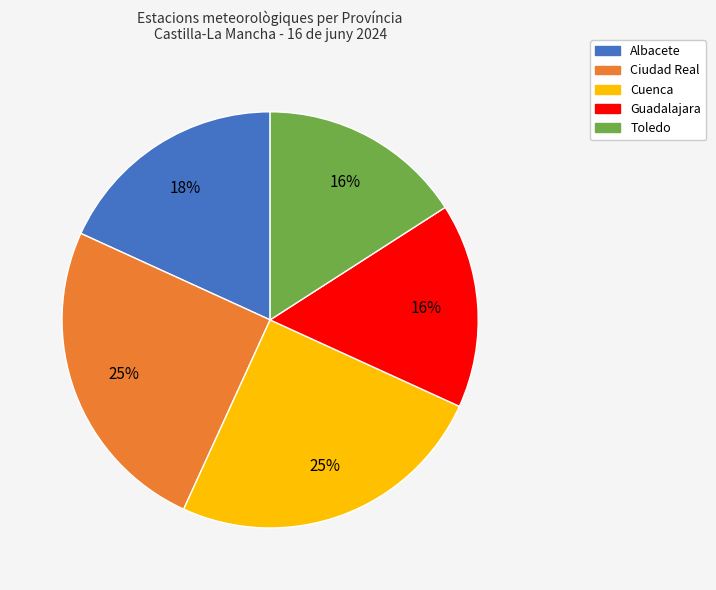

Is it true that Albacete is 11% of the pie?

False